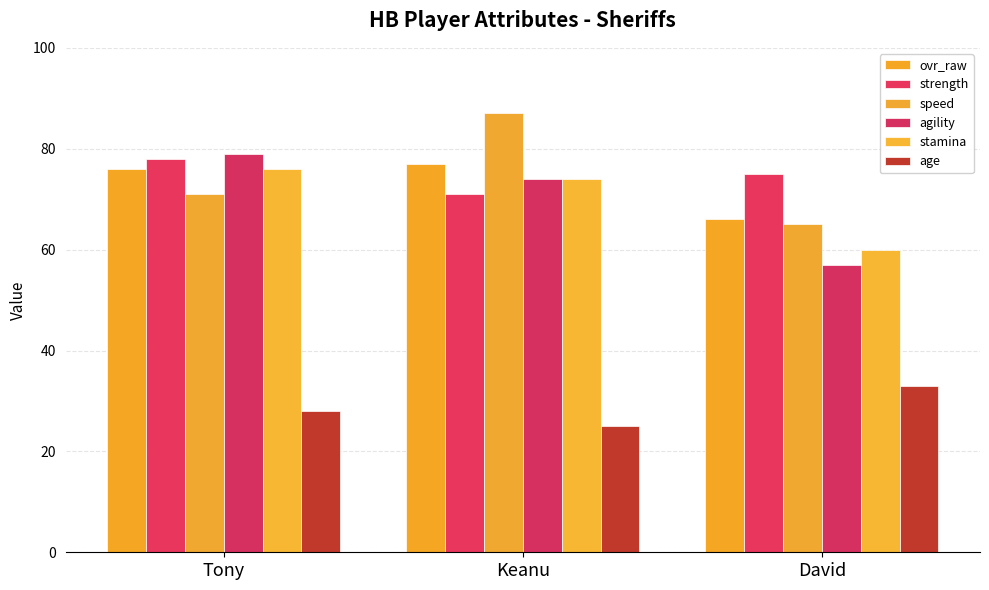

Which series has the largest range (max minus min)?

speed